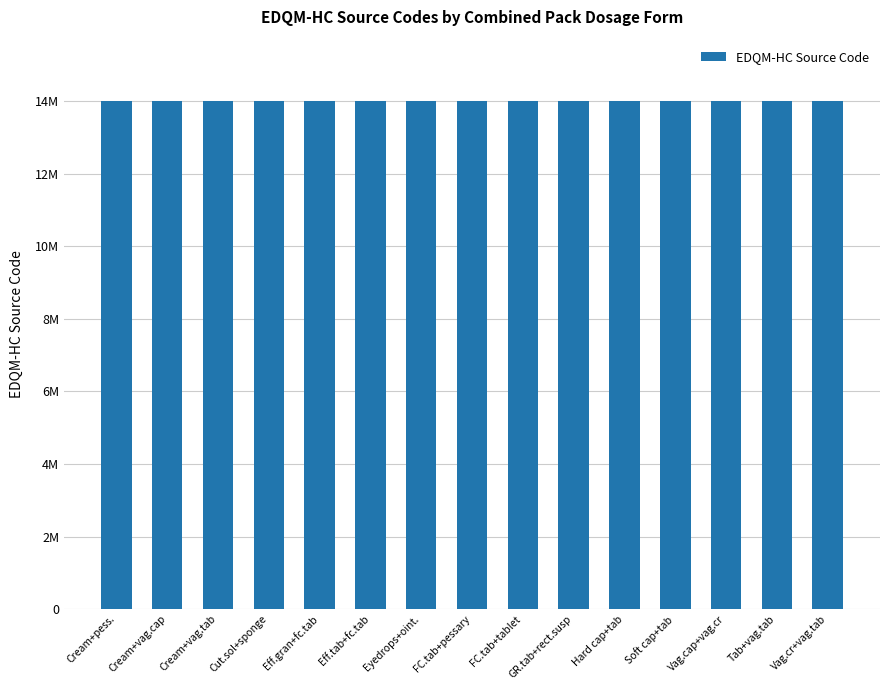

How many series are shown in this chart?

1